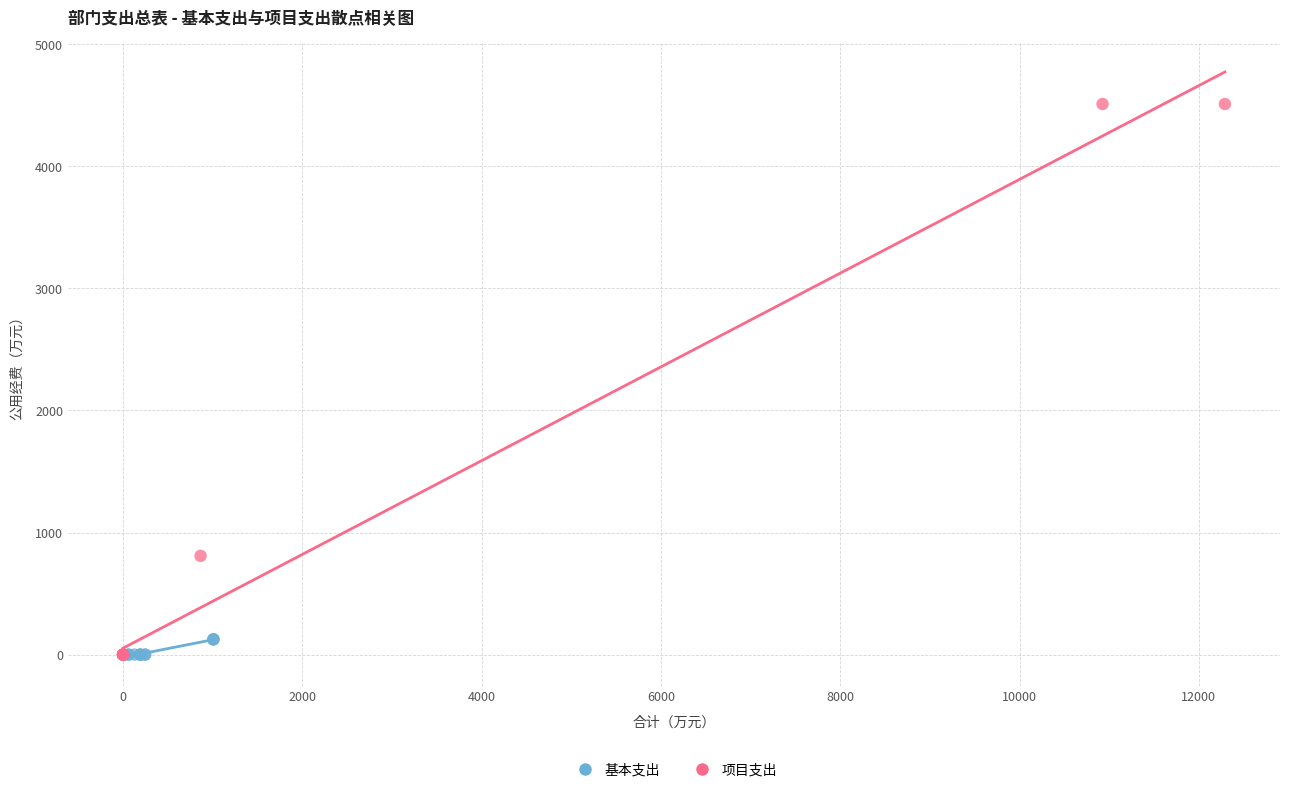

Which series reaches the maximum Y coordinate?

项目支出